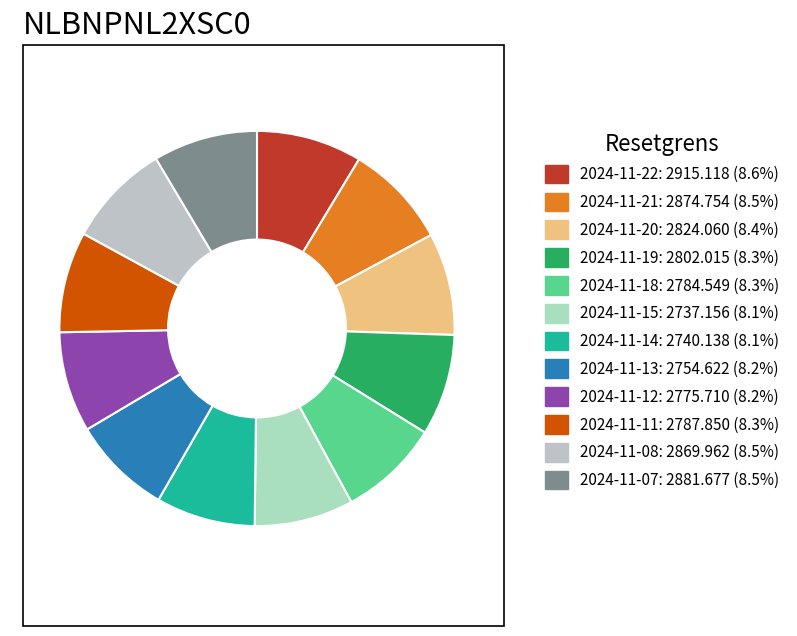

How much of the chart is everything except 2024-11-14?

91.9%